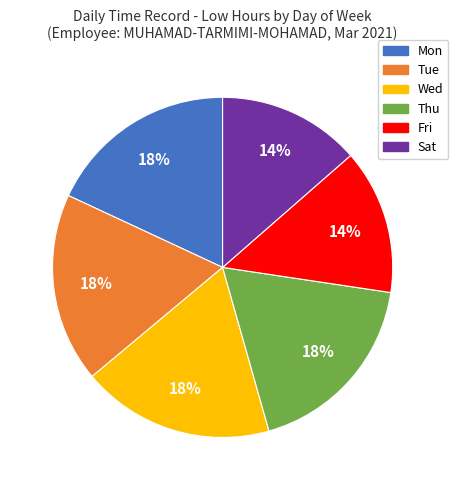

How many slices are in this pie chart?

6